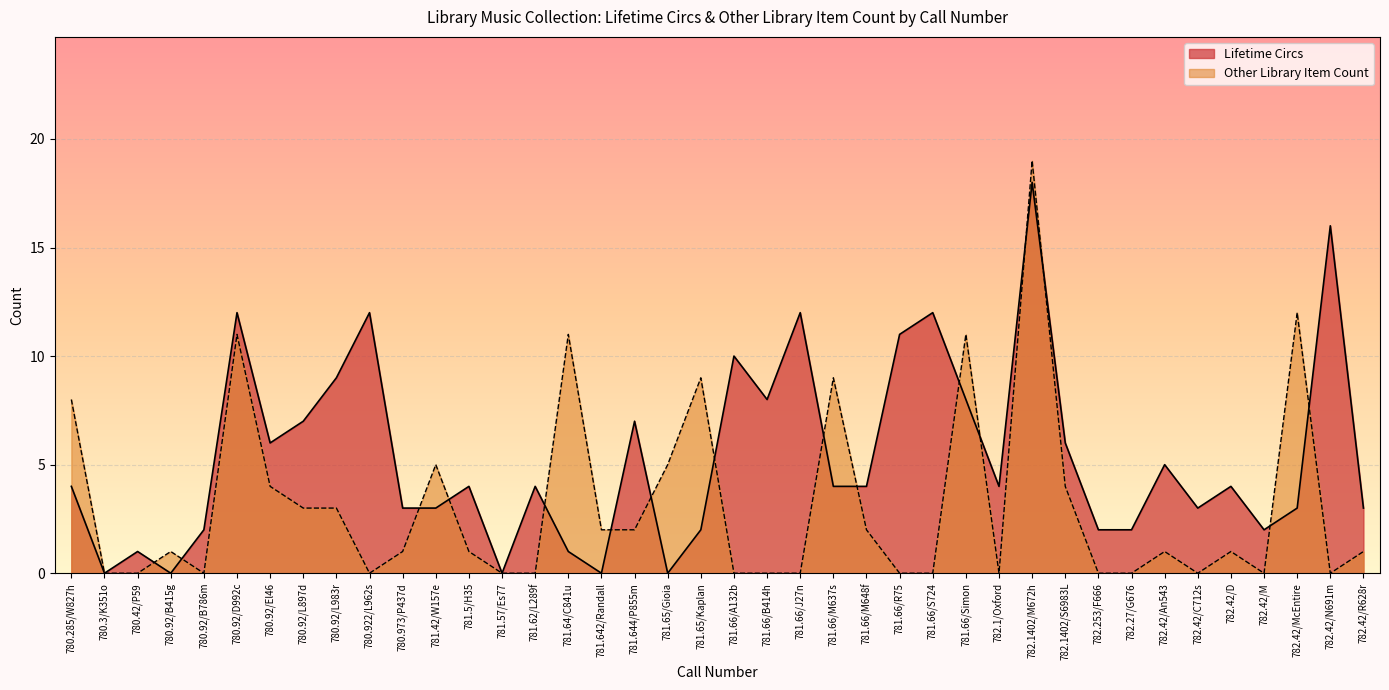

Between 781.5/H35 and 781.65/Kaplan, which series saw the biggest shift?

Other Library Item Count